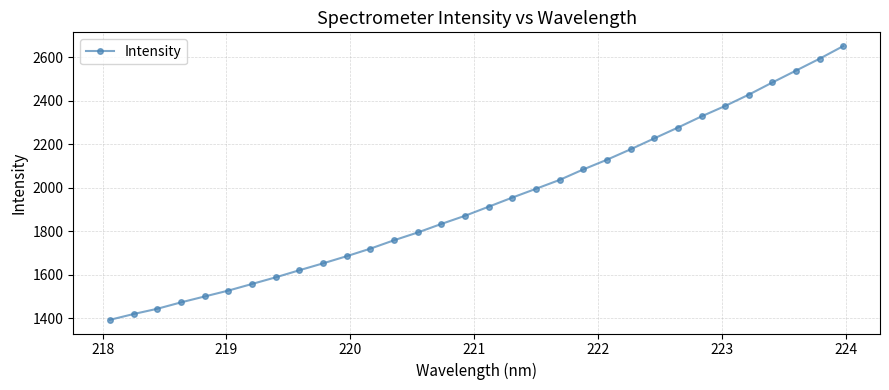

What is the value of the 16th point from the left?

1871.8